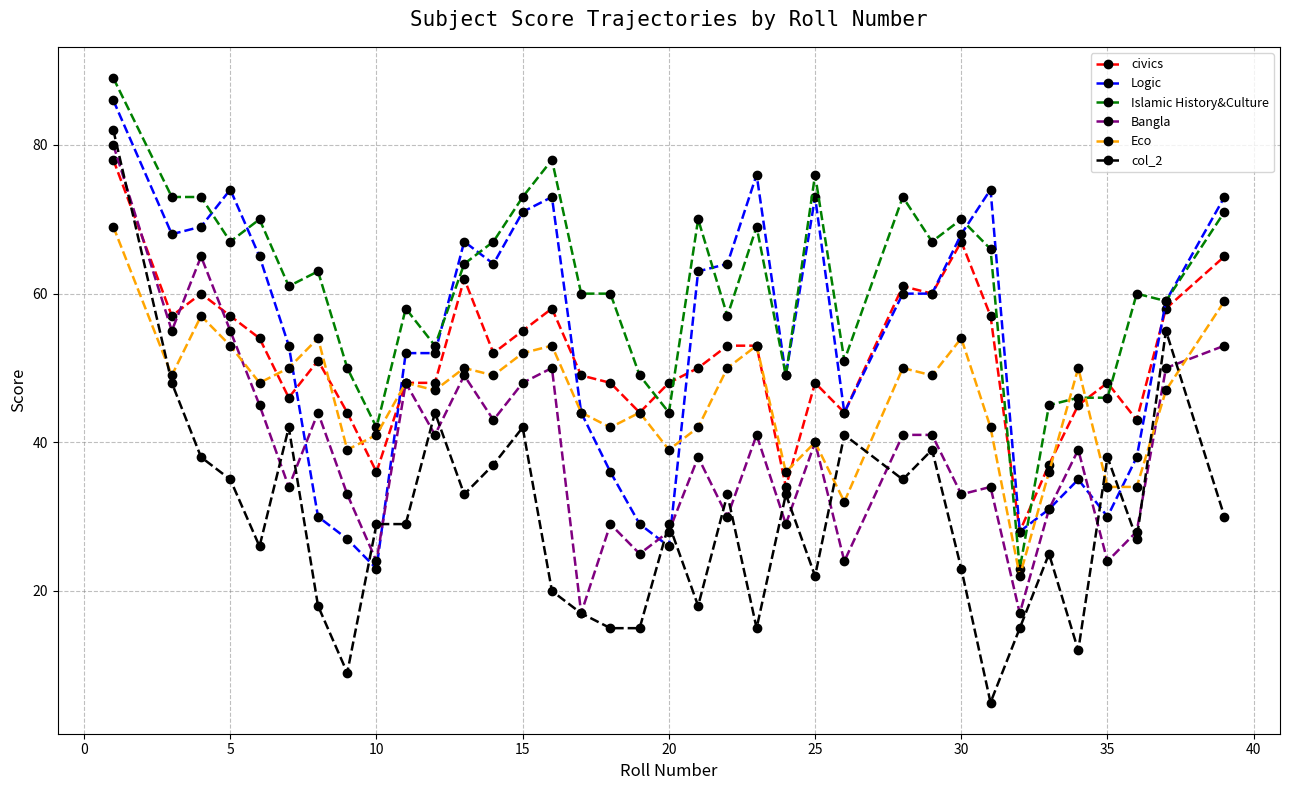

How many series are shown in this chart?

6